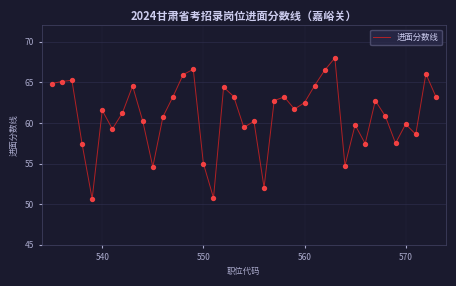

What is the greatest value displayed?

68.0